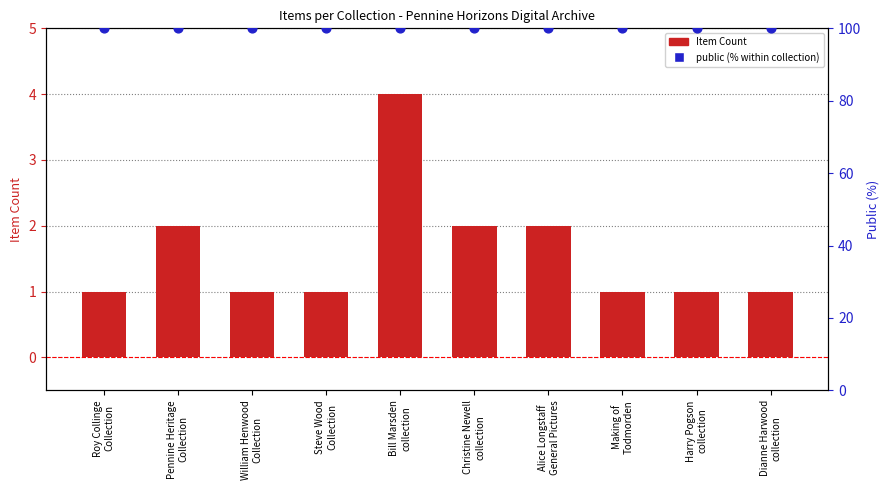

What are all the series names shown in the legend?

Item Count, public (% within collection)